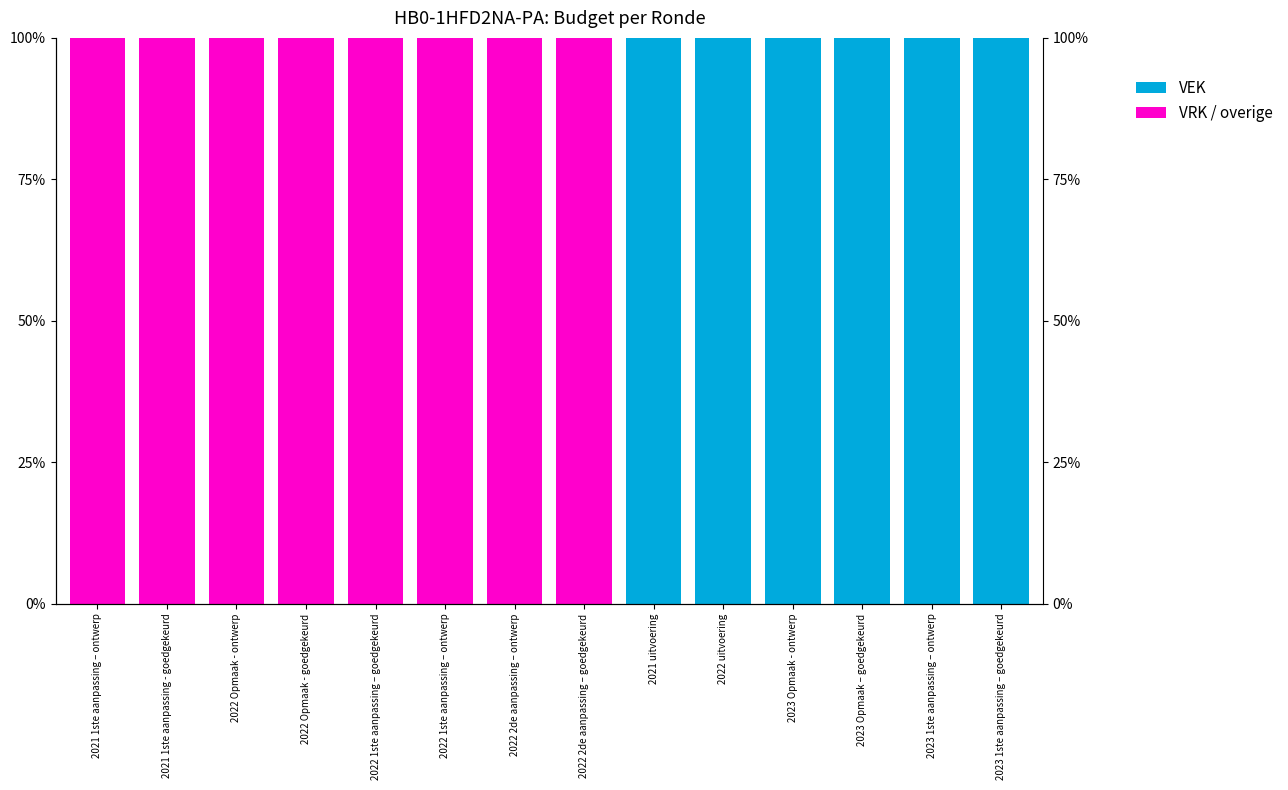

At which label is VEK closest to 50?

2021 1ste aanpassing – ontwerp